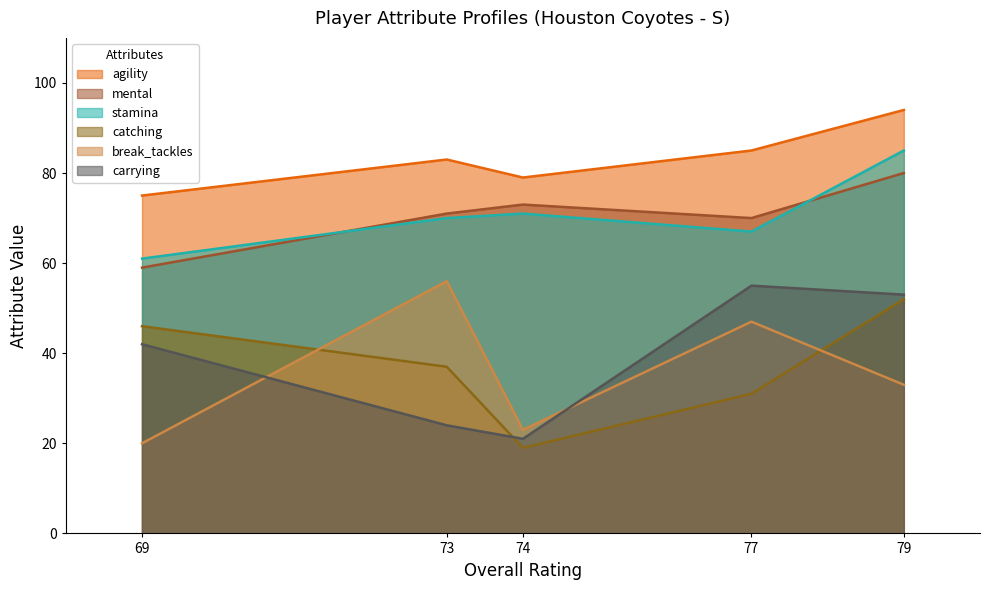

Where is break_tackles nearest to the value 38?

79